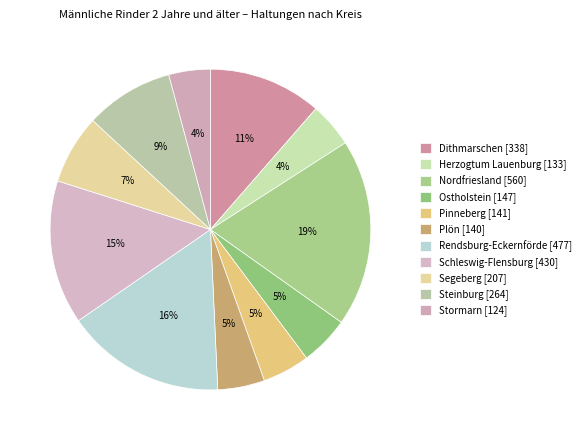

How many slices are in this pie chart?

11